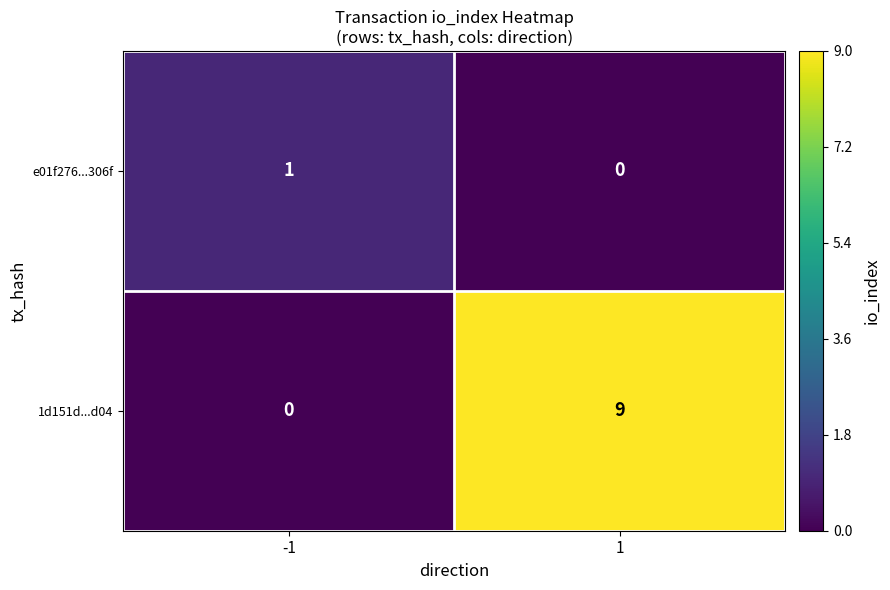

At -1, list the series in order from smallest to largest.

1d151d...d04, e01f276...306f